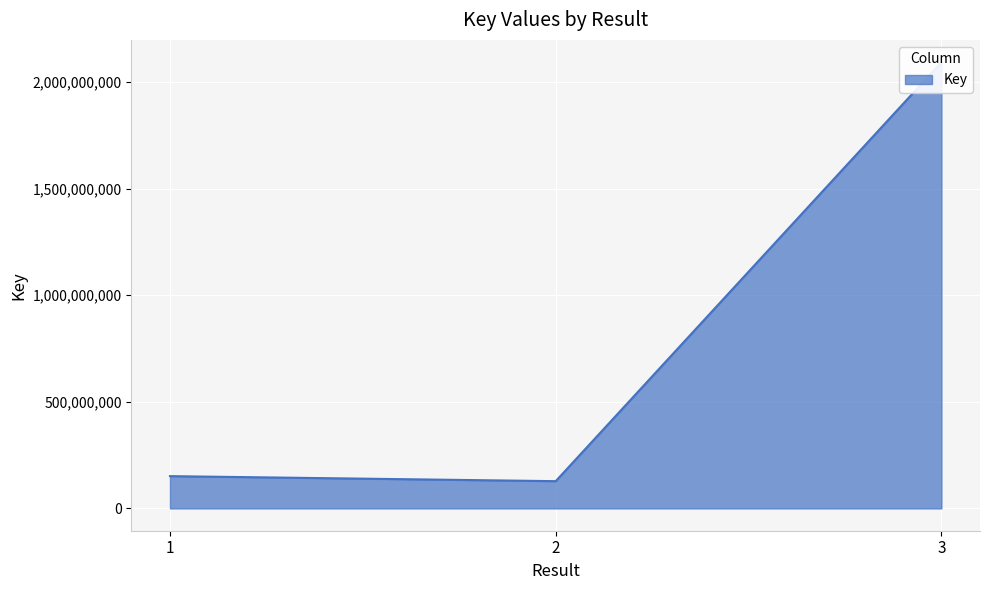

What is the average value?

790723006